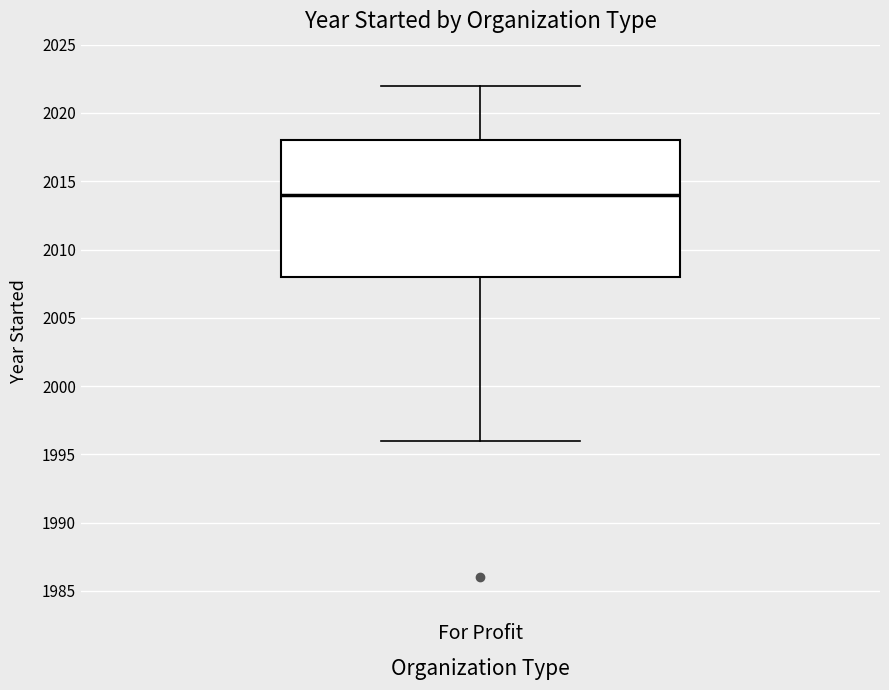

Transcribe this box plot: give where the median line is, the range the box spans, and where the two whiskers end, as read against the y-axis. The values are not printed on the chart, so give them approximately, as read against the axis.

median 2014, box 2008 to 2018, whiskers 1996 to 2022